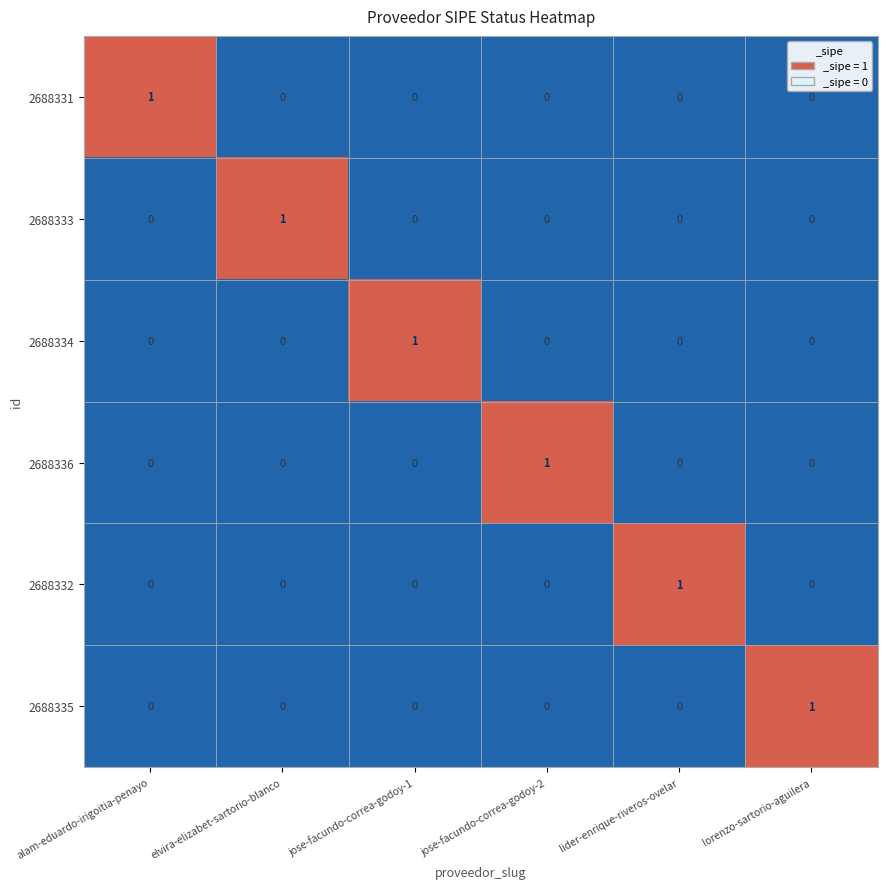

At which label does 2688333 reach its peak?

elvira-elizabet-sartorio-blanco